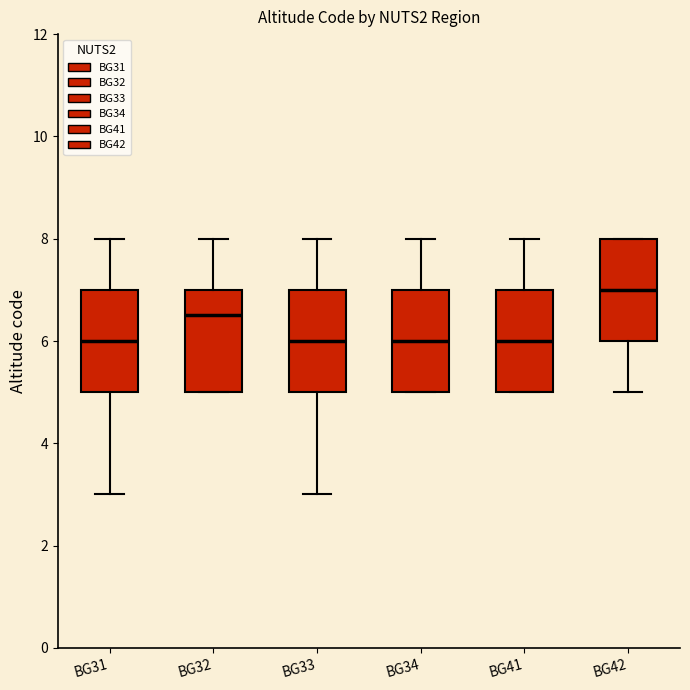

Which box has the highest median line?

BG42